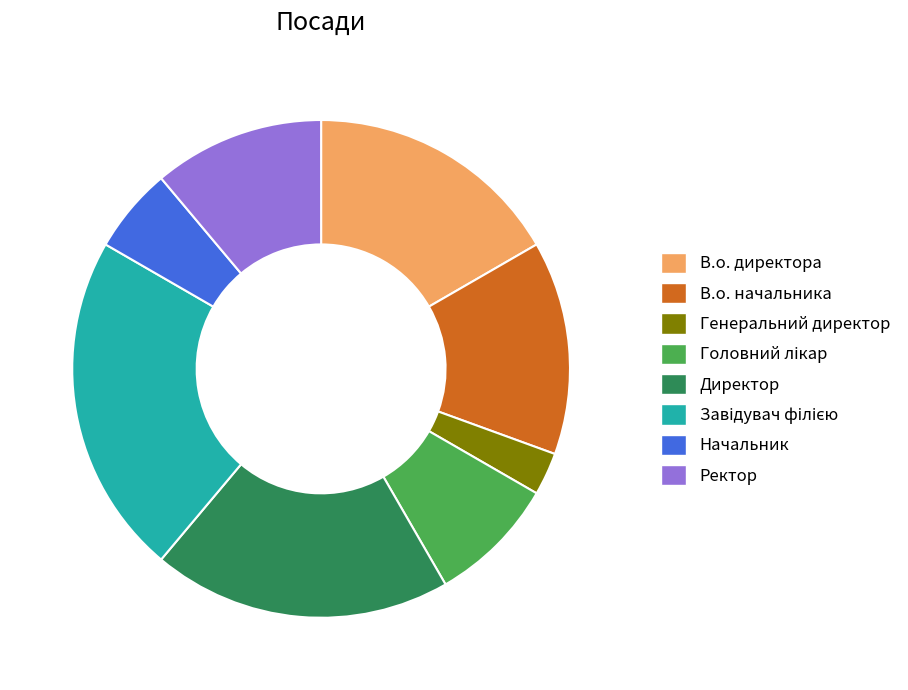

What is the ratio of the value at Директор to the value at В.о. директора?

1.2